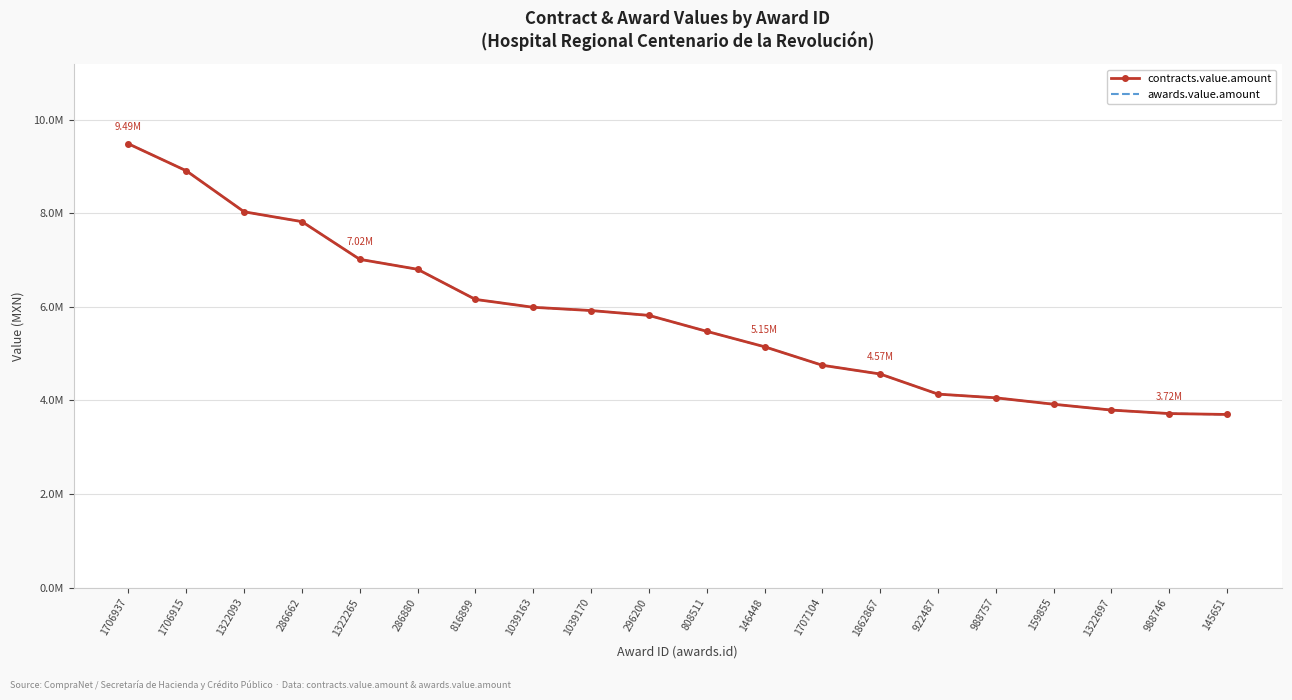

What position from the right is 1322697?

3